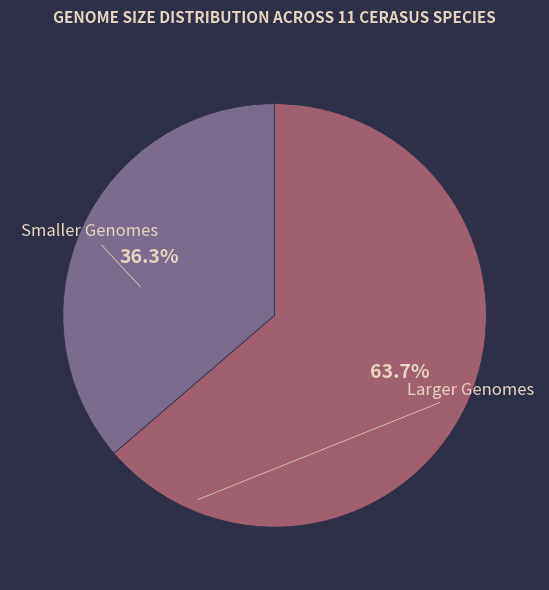

Is there any slice that represents more than half of the pie?

Yes